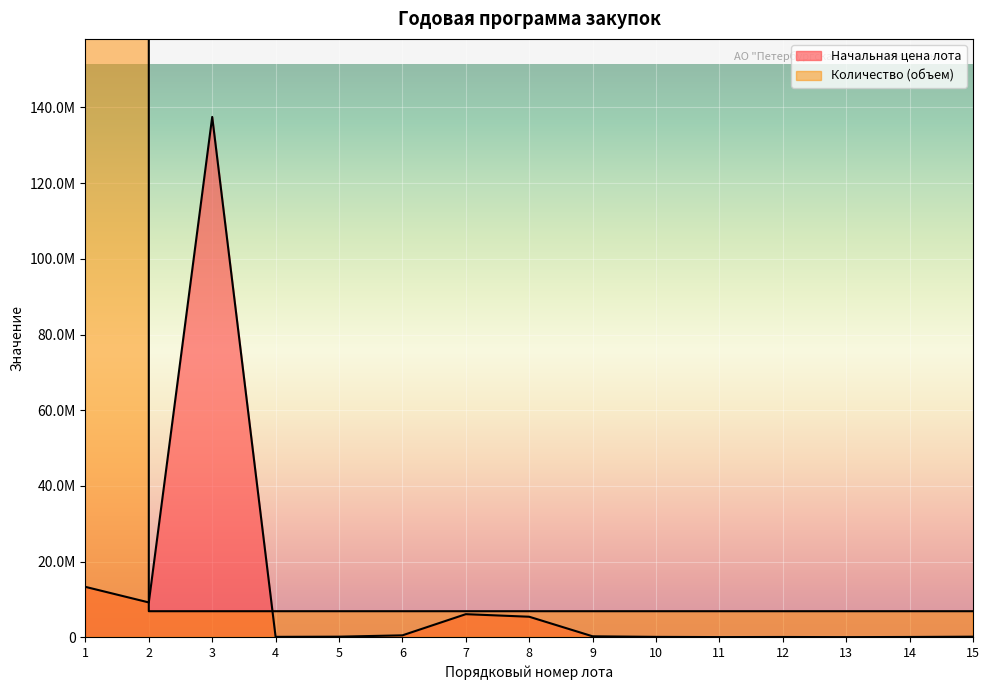

What is the spread (max minus min) of values at 5?

6730450.0